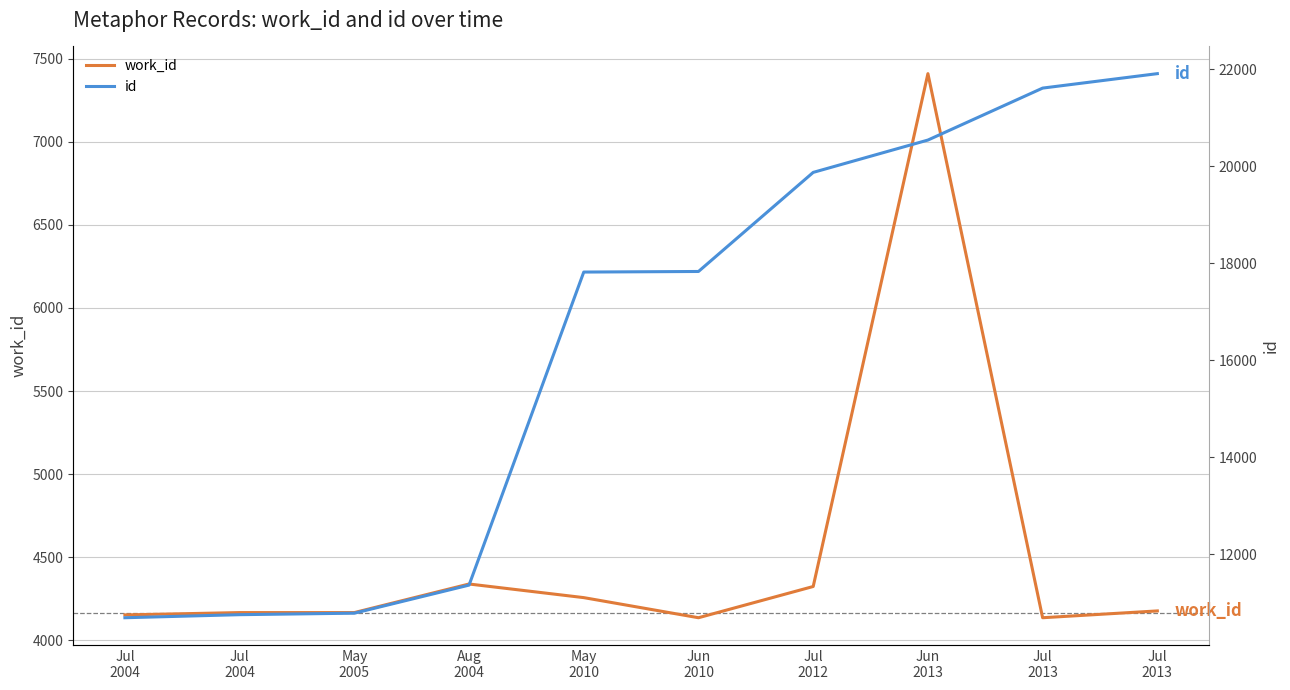

Reading left to right, what are all the values shown in this chart?

work_id: Jul
2004=4153	Jul
2004=4167	May
2005=4167	Aug
2004=4339	May
2010=4257	Jun
2010=4136	Jul
2012=4324	Jun
2013=7410	Jul
2013=4136	Jul
2013=4177
id: Jul
2004=10688	Jul
2004=10751	May
2005=10782	Aug
2004=11361	May
2010=17819	Jun
2010=17831	Jul
2012=19875	Jun
2013=20542	Jul
2013=21614	Jul
2013=21912